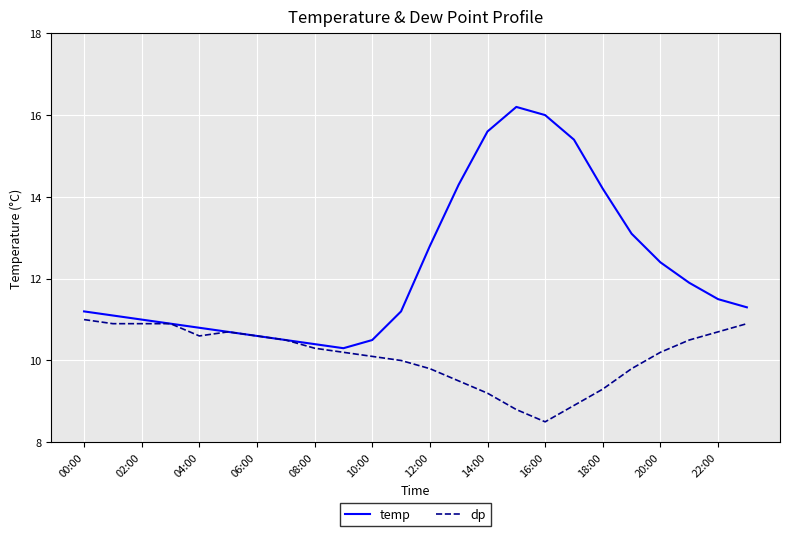

List the series in order of their overall mean, highest first.

temp, dp